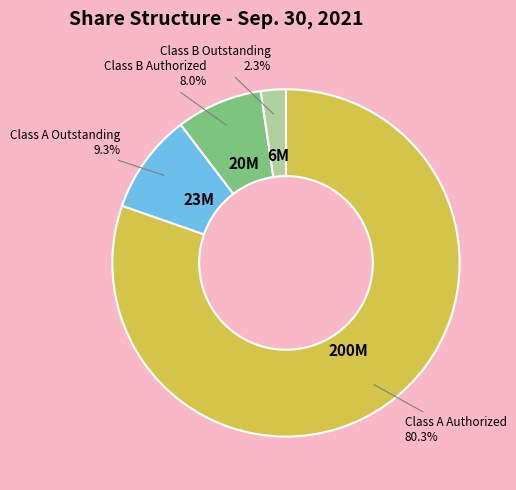

True or false: Class B Outstanding accounts for 2% of the total.

True